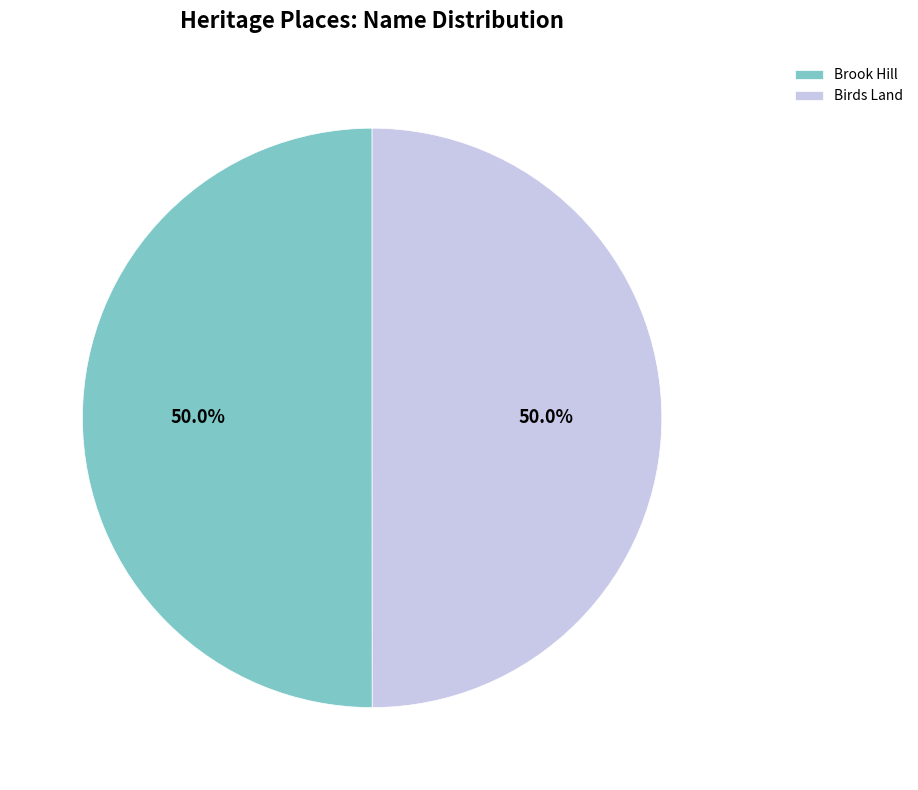

To the nearest percent, what portion does Brook Hill represent?

50%